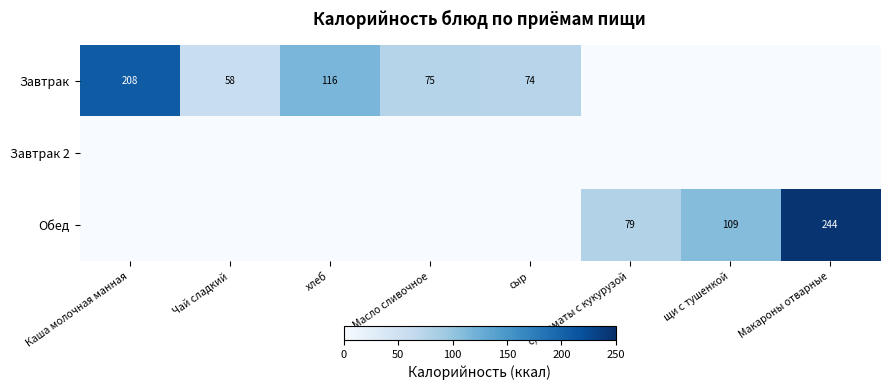

True or false: Завтрак has a value of 74 at сыр.

True